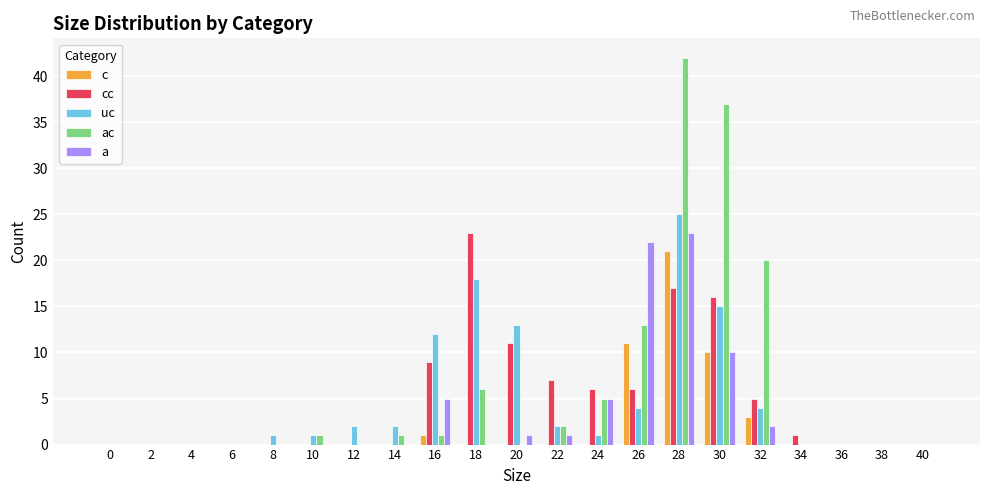

At which category is the sum across all series the highest?

28